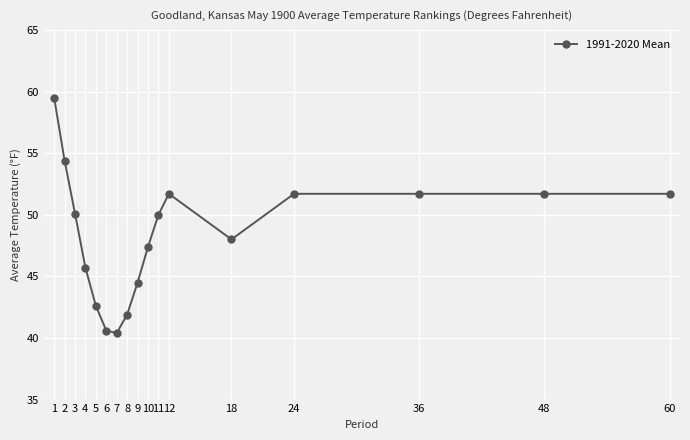

What is the ratio of the value at 12 to the value at 10?

1.1